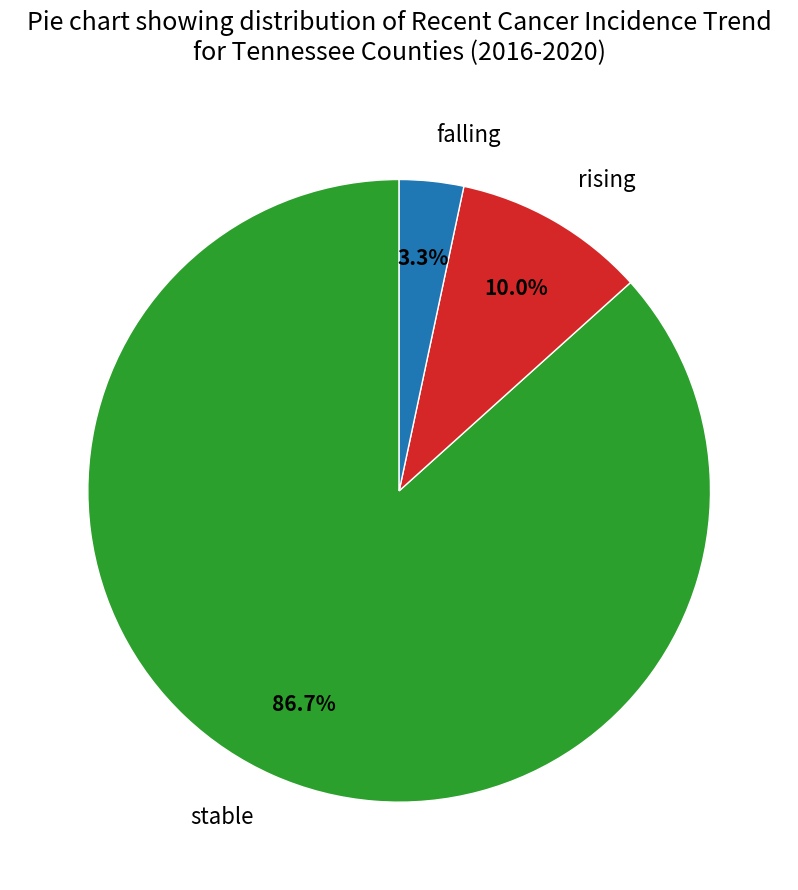

What percentage is the stable slice, to the nearest percent?

87%